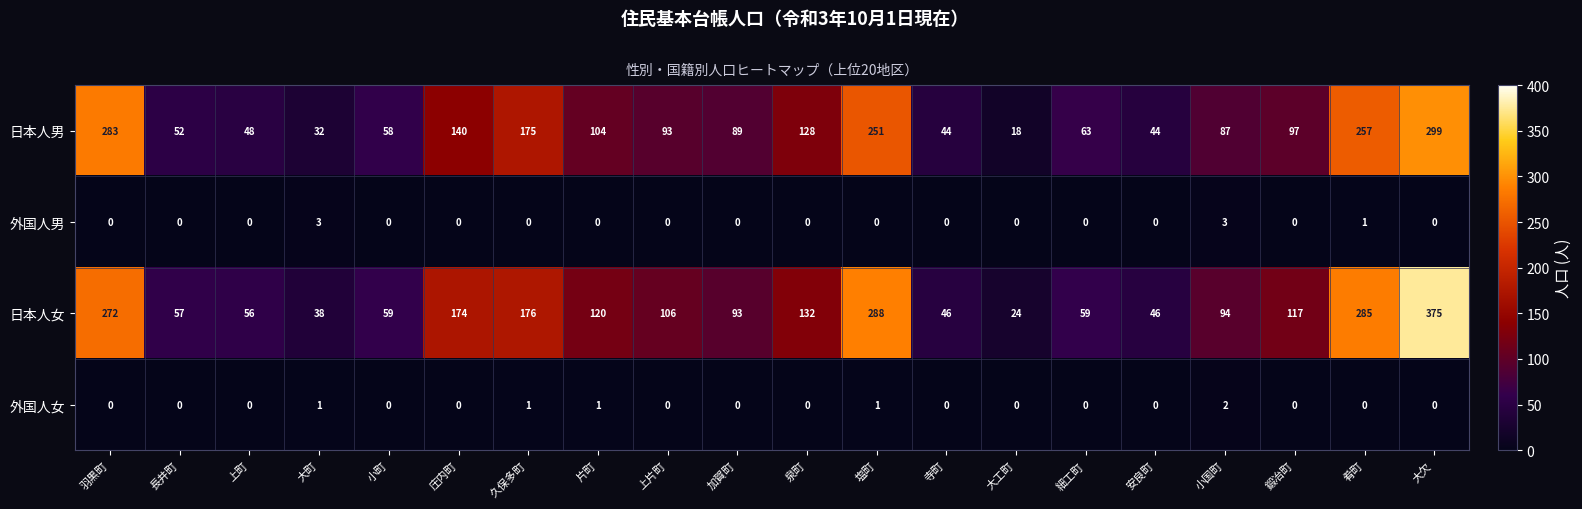

List the series in order of their peak value, highest first.

日本人女, 日本人男, 外国人男, 外国人女